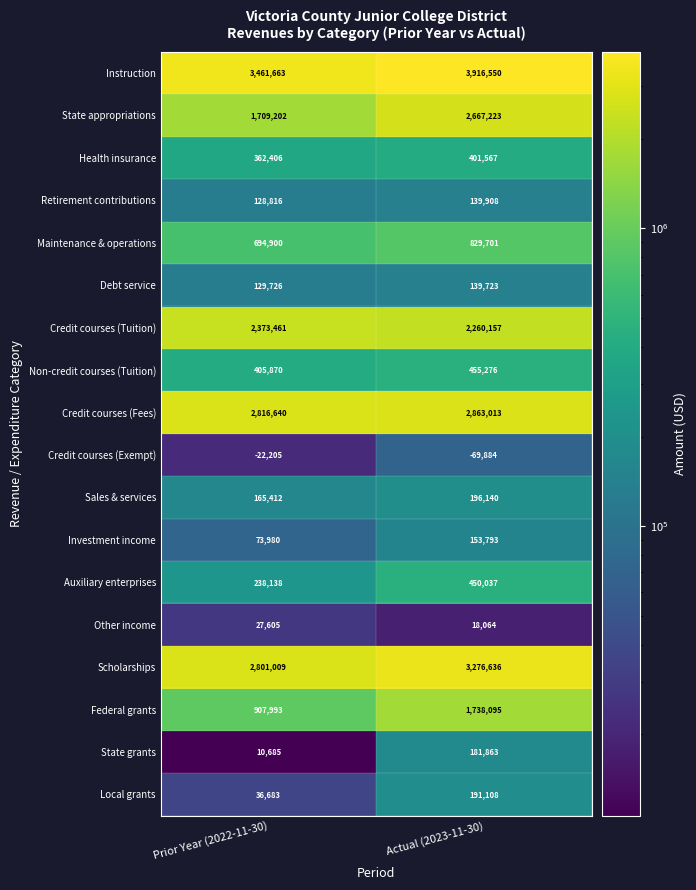

The value of Sales & services at Prior Year (2022-11-30) is 253186. True or false?

False